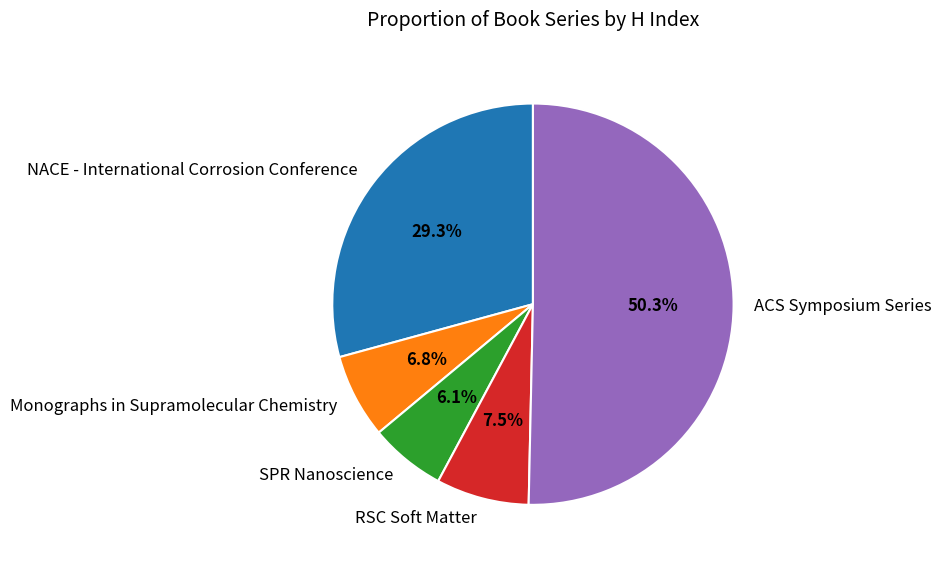

What percentage do SPR Nanoscience and RSC Soft Matter together represent?

13.6%